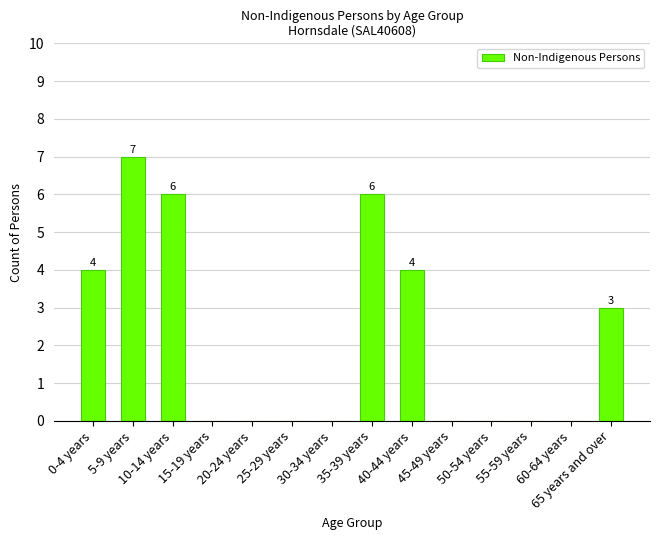

What is the greatest value displayed?

7